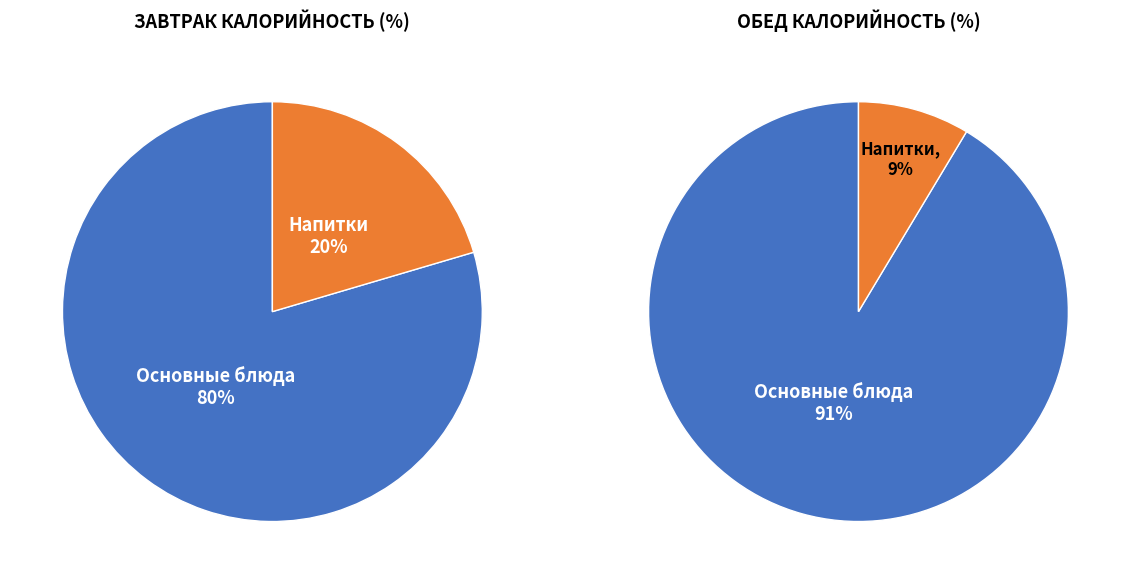

The 1 slice represents 31% of the pie. True or false?

False